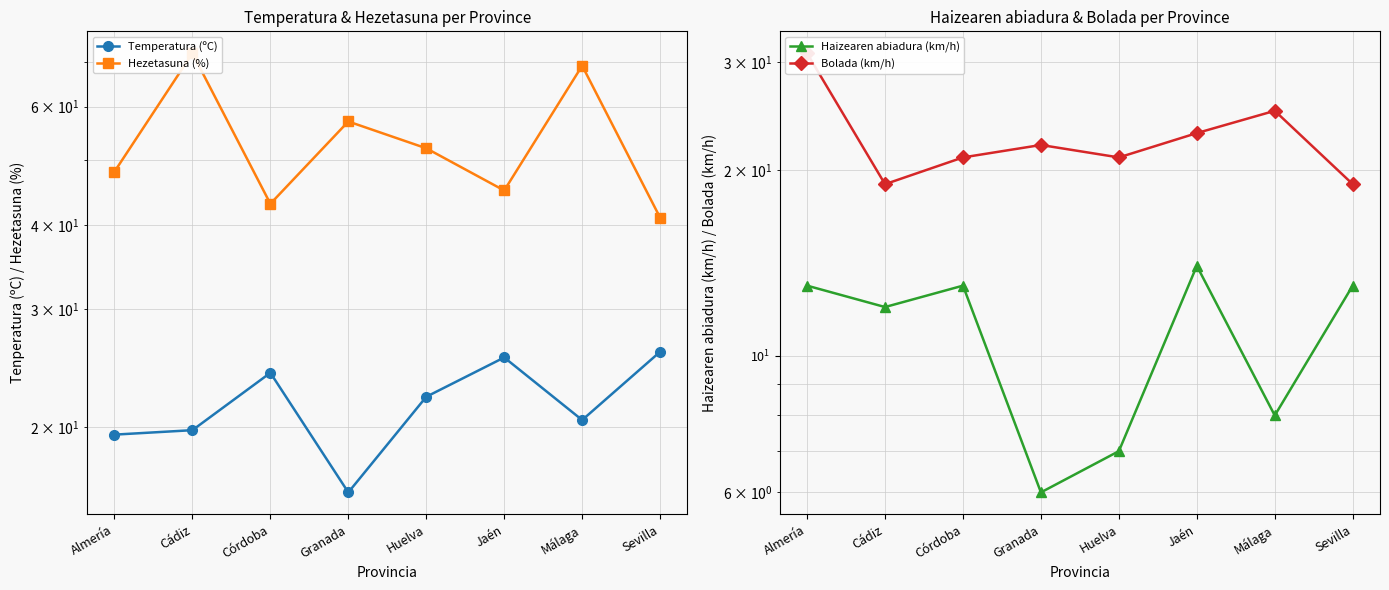

Where does the Haizearen abiadura (km/h) series first go above 13?

Jaén